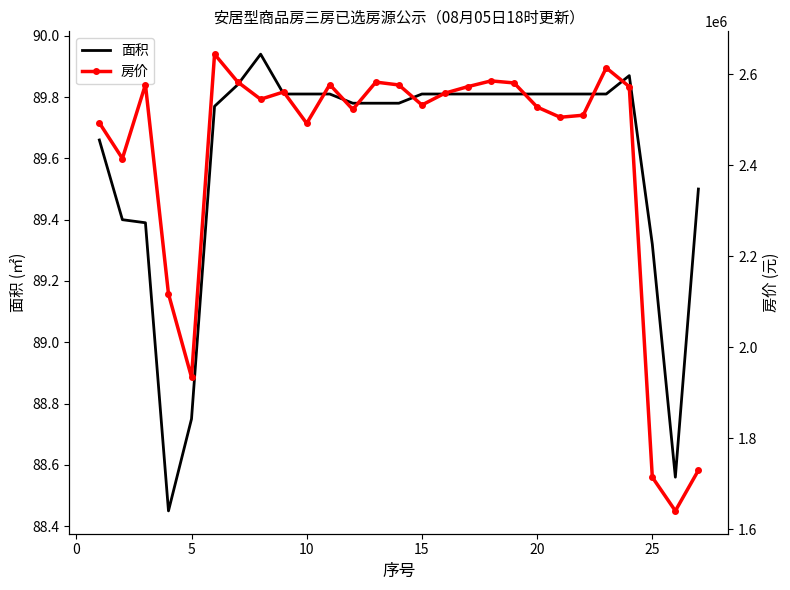

At which label is 面积 closest to 89?

5